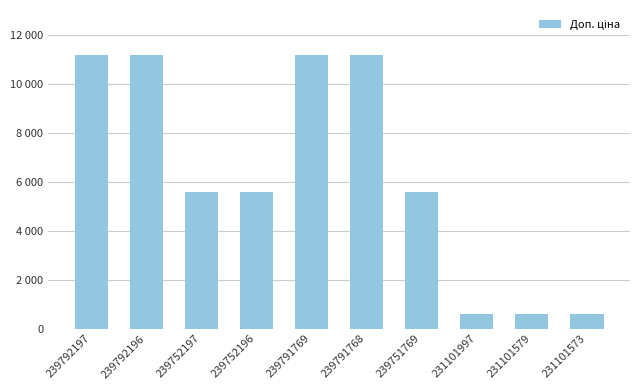

Does the chart contain any negative values?

No